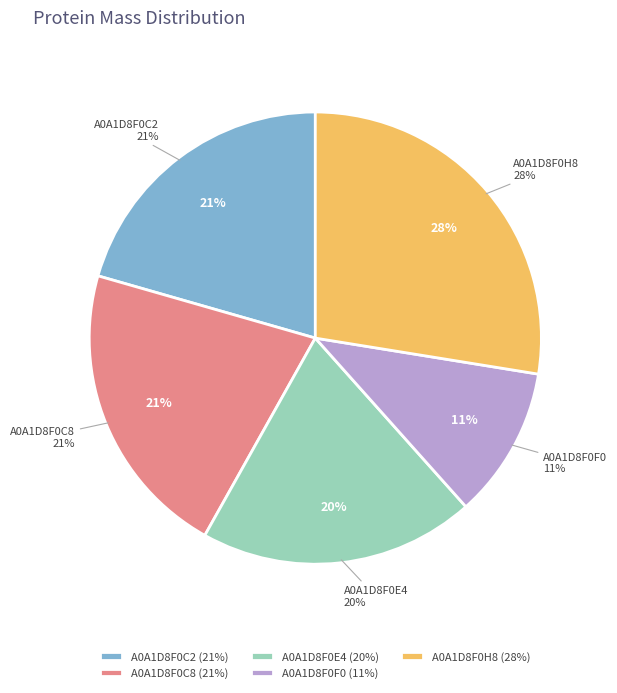

To the nearest percent, what portion does A0A1D8F0F0 represent?

11%